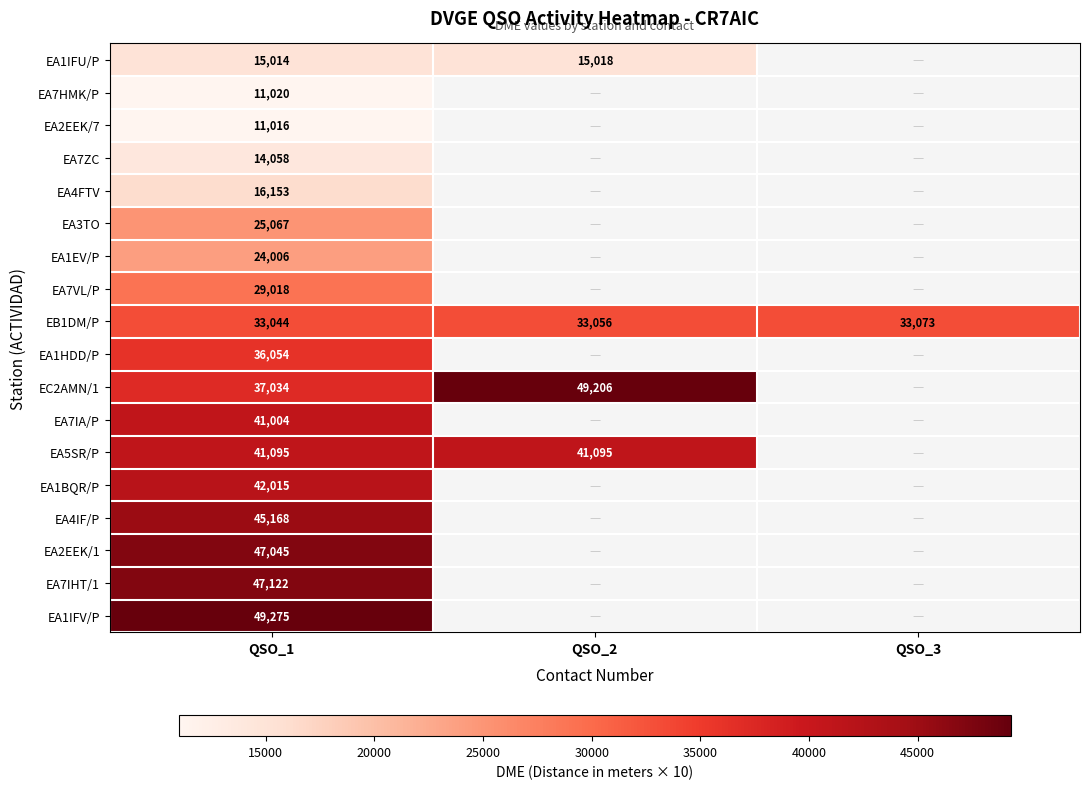

At which category is the sum across all series the highest?

QSO_1